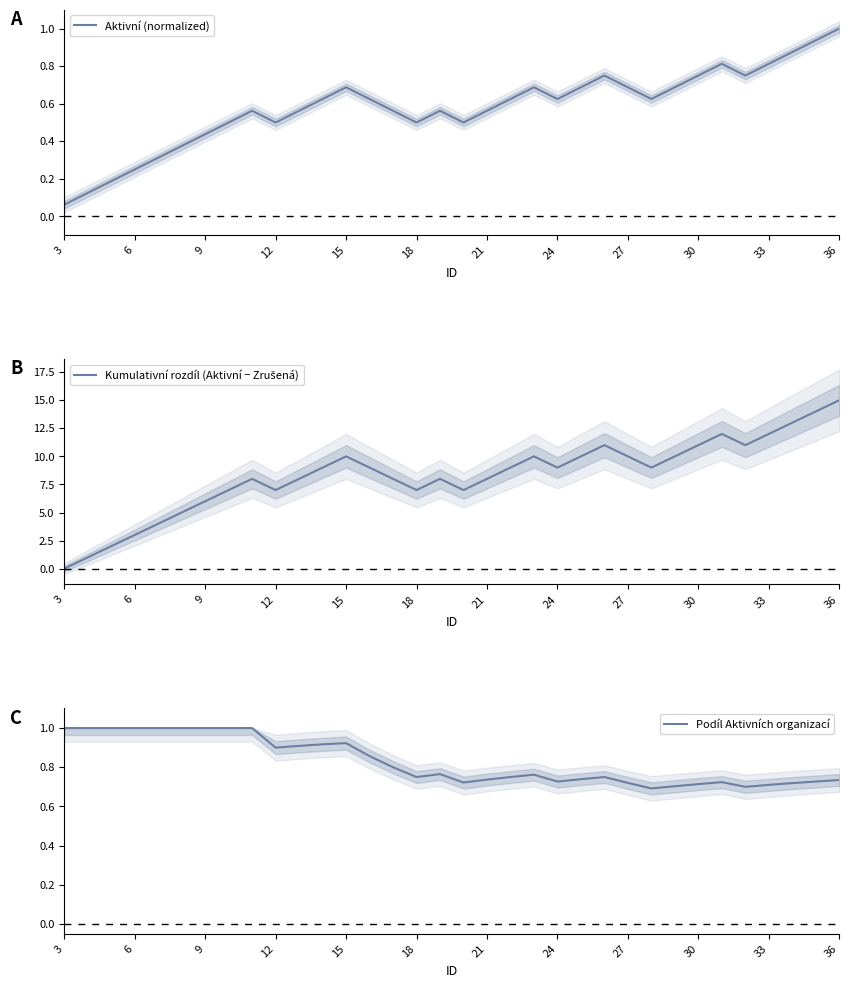

Reading left to right, extract all data points from this chart.

Aktivní (normalized): 0.1	0.1	0.2	0.2	0.3	0.4	0.4	0.5	0.6	0.5	0.6	0.6	0.7	0.6	0.6	0.5	0.6	0.5	0.6	0.6	0.7	0.6	0.7	0.8	0.7	0.6	0.7	0.8	0.8	0.8	0.8	0.9	0.9	1.0
Kumulativní rozdíl (Aktivní − Zrušená): 0.0	1.0	2.0	3.0	4.0	5.0	6.0	7.0	8.0	7.0	8.0	9.0	10.0	9.0	8.0	7.0	8.0	7.0	8.0	9.0	10.0	9.0	10.0	11.0	10.0	9.0	10.0	11.0	12.0	11.0	12.0	13.0	14.0	15.0
Podíl Aktivních organizací: 1.0	1.0	1.0	1.0	1.0	1.0	1.0	1.0	1.0	0.9	0.9	0.9	0.9	0.9	0.8	0.8	0.8	0.7	0.7	0.8	0.8	0.7	0.7	0.8	0.7	0.7	0.7	0.7	0.7	0.7	0.7	0.7	0.7	0.7